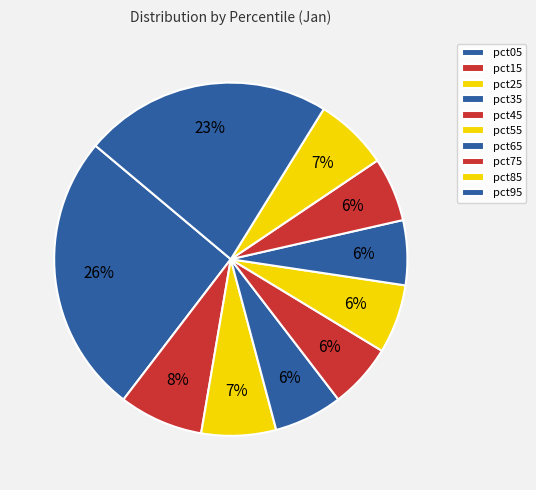

To the nearest percent, what is the average slice percentage?

10%